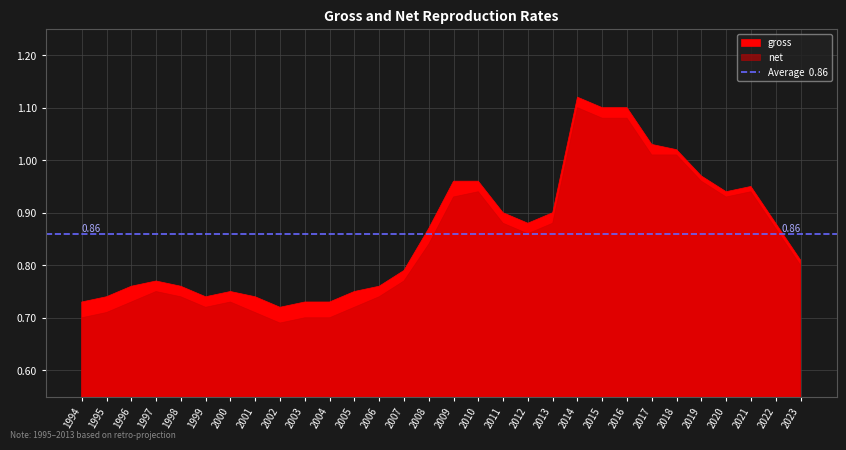

At which label is net closest to 0?

2002